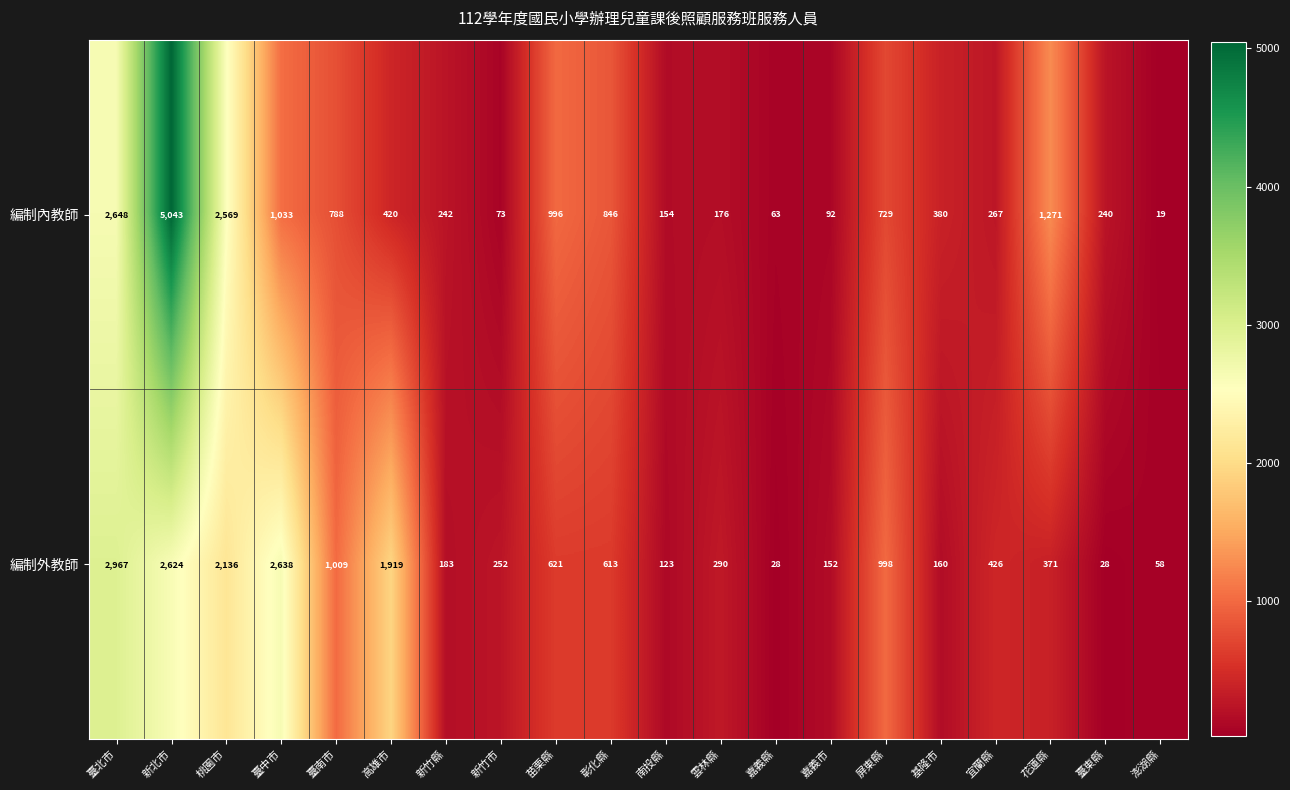

What is the difference between the maximum and minimum values in the 編制外教師 series?

2939